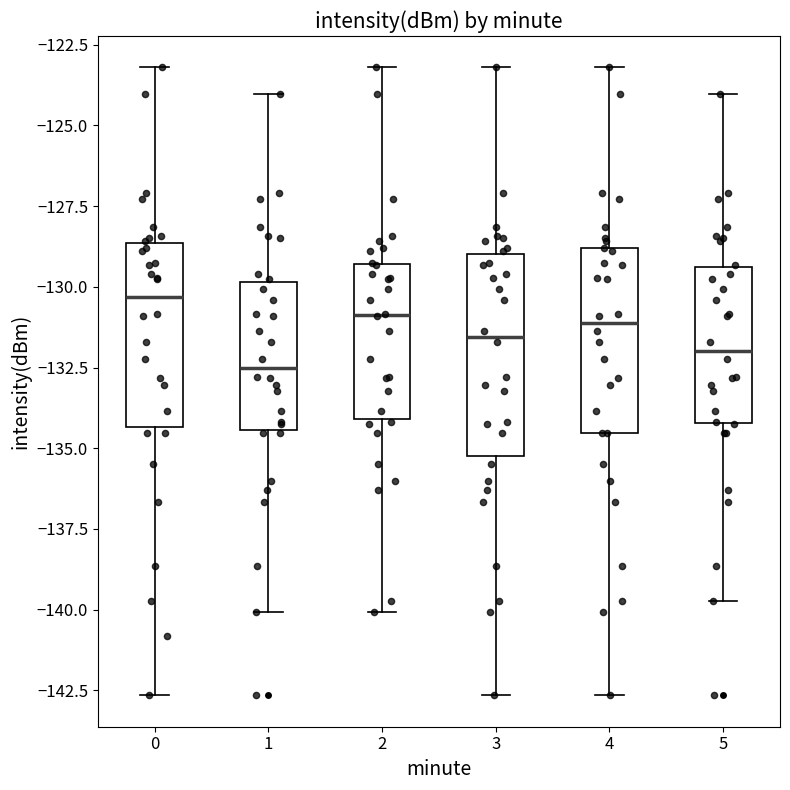

Reading left to right, transcribe this box plot: for each box, give where its median line is, the range the box spans, and where its two whiskers end, as read against the y-axis. The values are not printed on the chart, so give them approximately, as read against the axis.

0: median -130.5, box -134.5 to -128.5, whiskers -142.5 to -123.0
1: median -132.5, box -134.5 to -130.0, whiskers -140.0 to -124.0
2: median -131.0, box -134.0 to -129.5, whiskers -140.0 to -123.0
3: median -131.5, box -135.0 to -129.0, whiskers -142.5 to -123.0
4: median -131.0, box -134.5 to -129.0, whiskers -142.5 to -123.0
5: median -132.0, box -134.0 to -129.5, whiskers -139.5 to -124.0